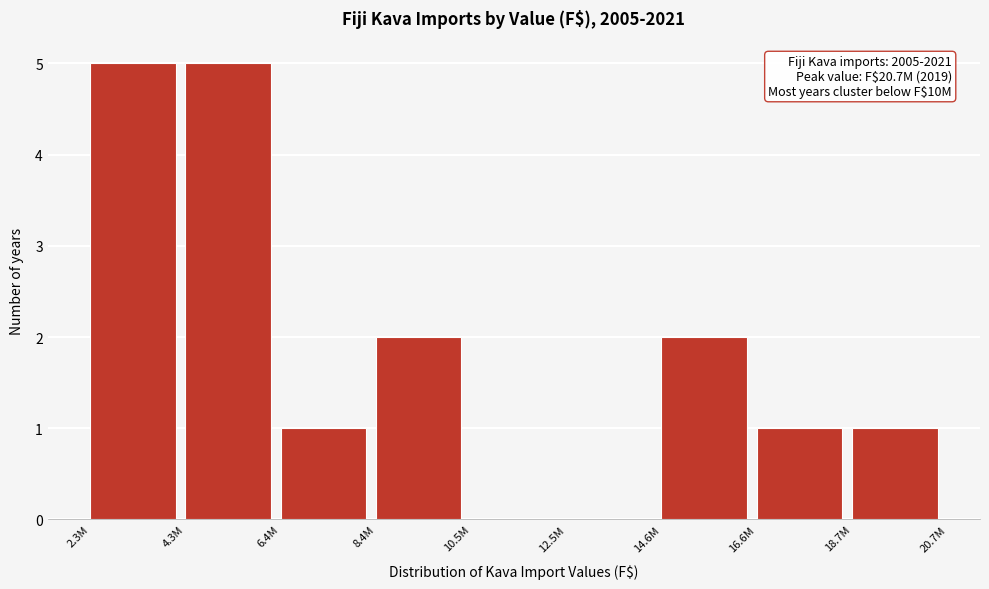

Reading left to right, list all the values displayed in this chart.

2.3M=5	4.3M=5	6.4M=1	8.4M=2	10.5M=0	12.5M=0	14.6M=2	16.6M=1	18.7M=1